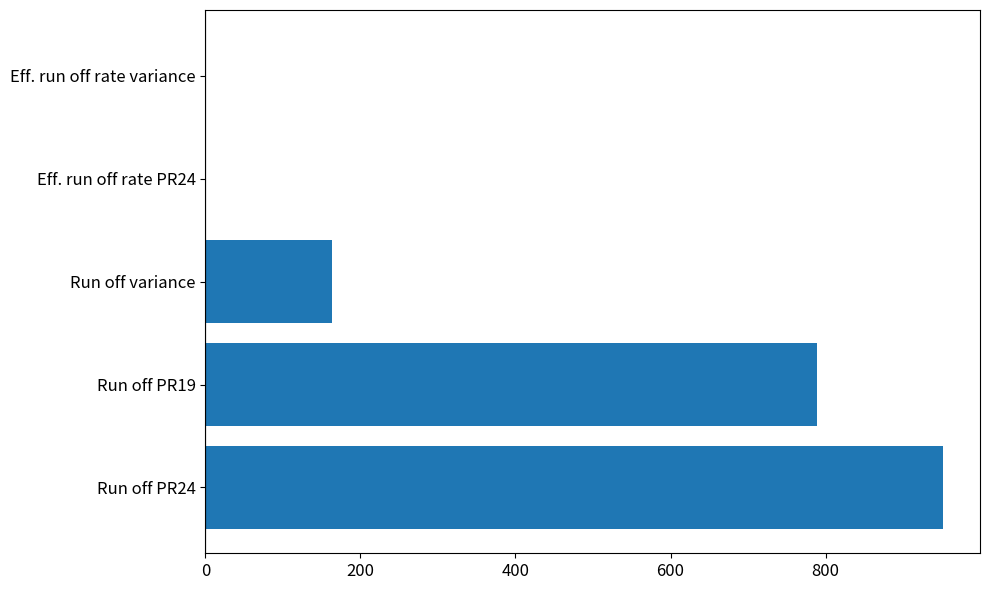

How many values exceed 162?

3